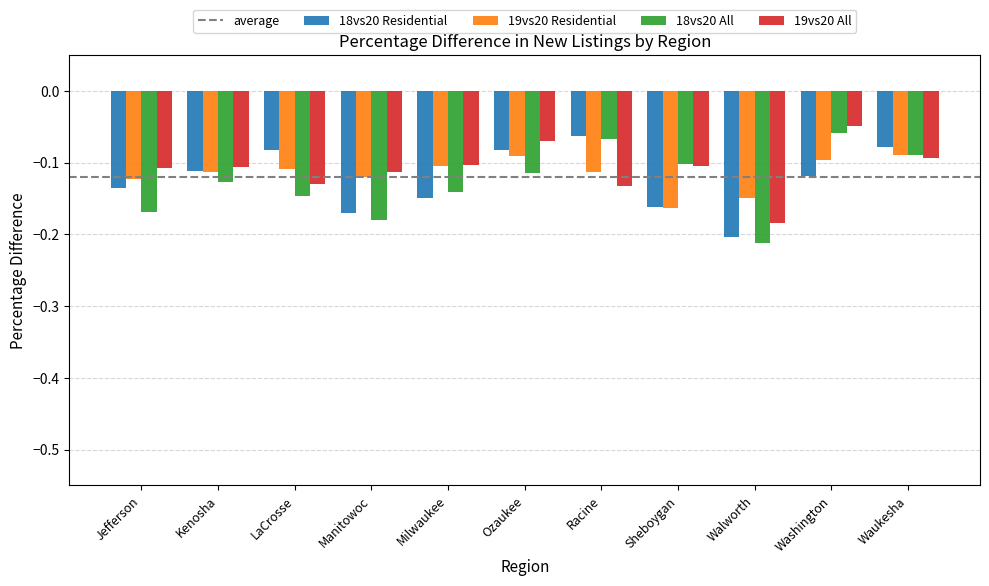

What is the sum of the 18vs20 All values at Kenosha and Manitowoc?

-0.3